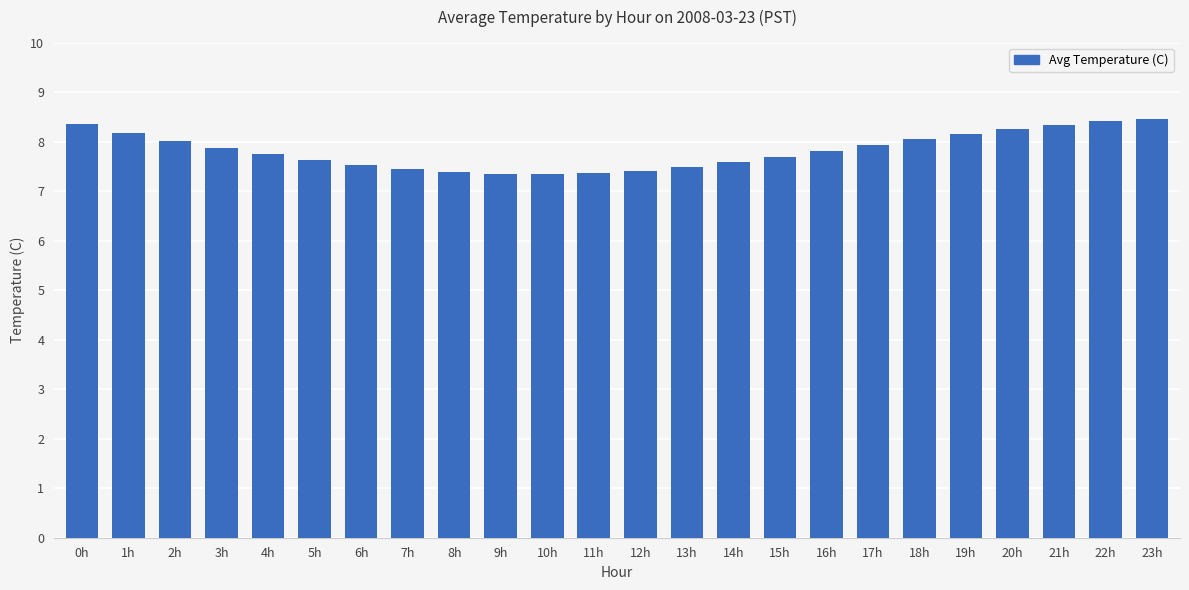

Approximately how many times larger is the value at 14h compared to 6h?

1.0